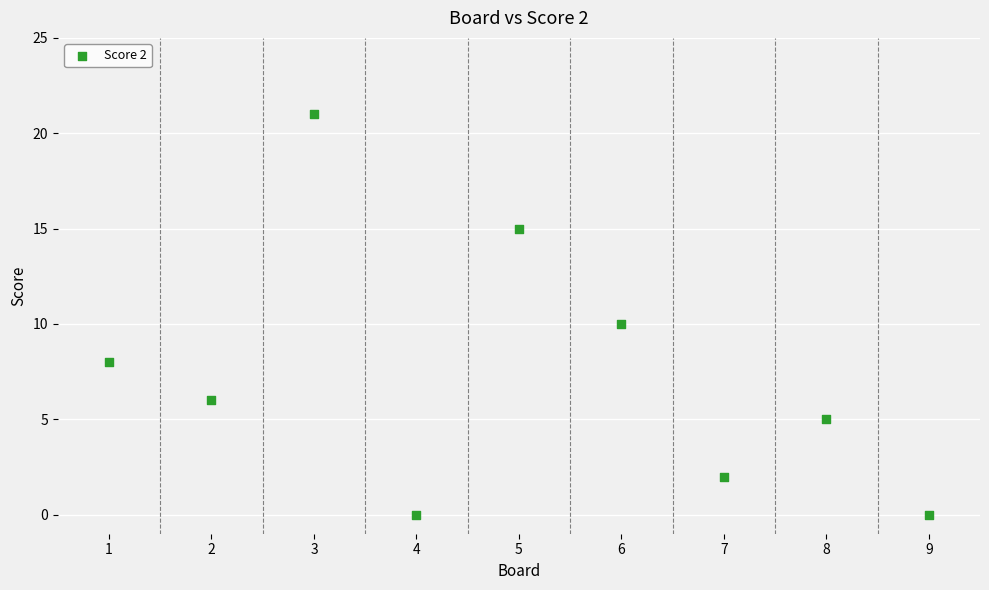

What is the range of Y values (max minus min)?

21